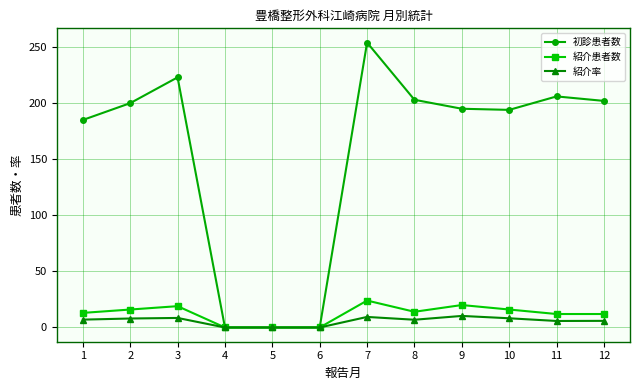

True or false: 紹介率 has a value of 8.0 at 2.

True